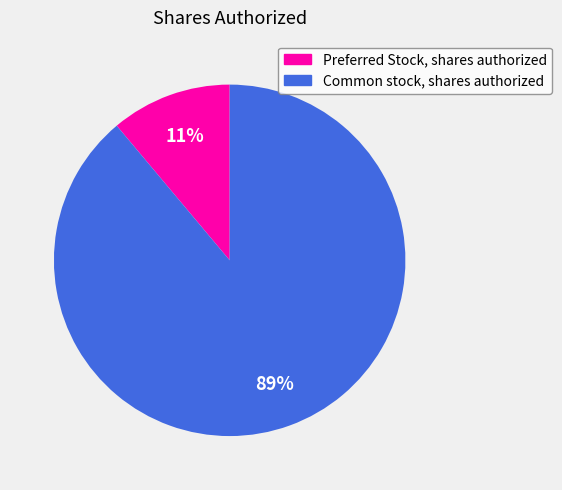

How many slices are in this pie chart?

2